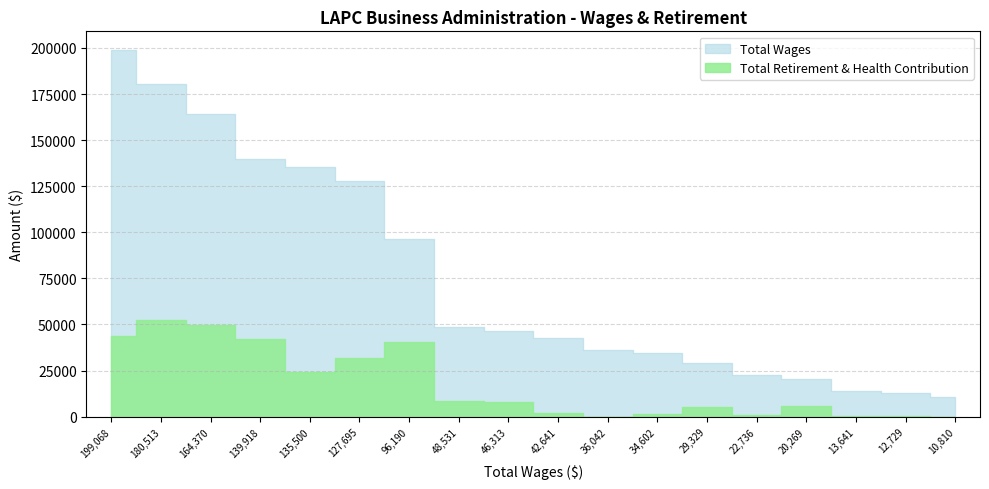

What is the difference between the Total Wages values at 20269 and 29329?

9060